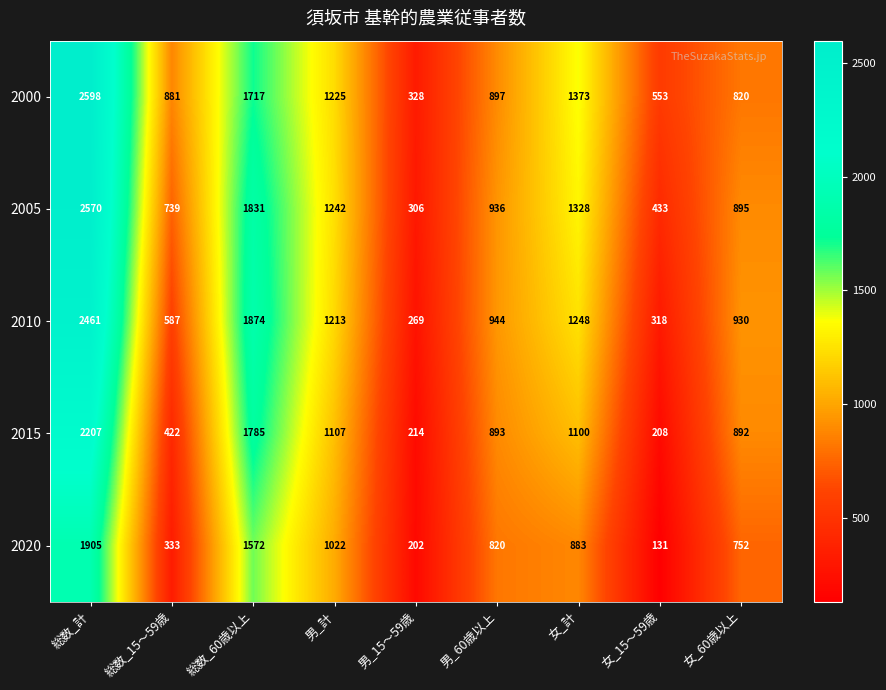

How many data points does each series have?

9